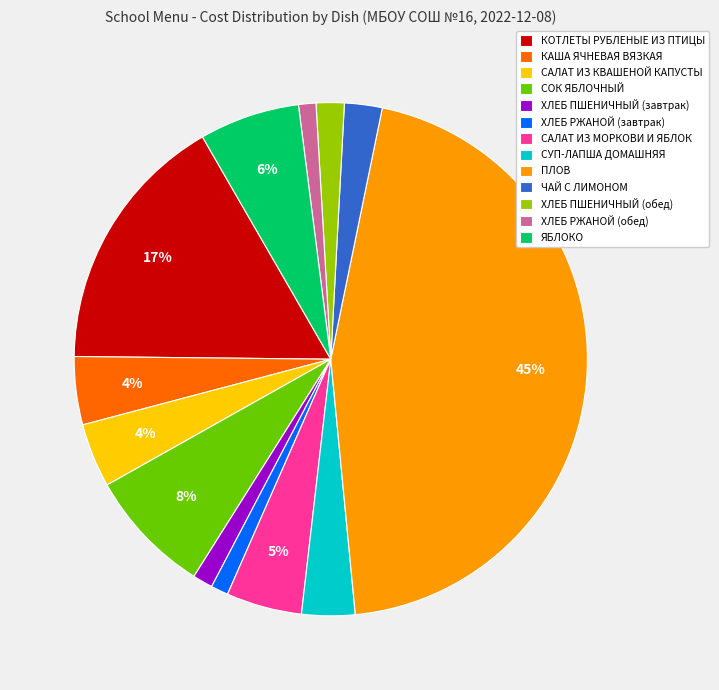

To the nearest percent, what is the average slice percentage?

8%